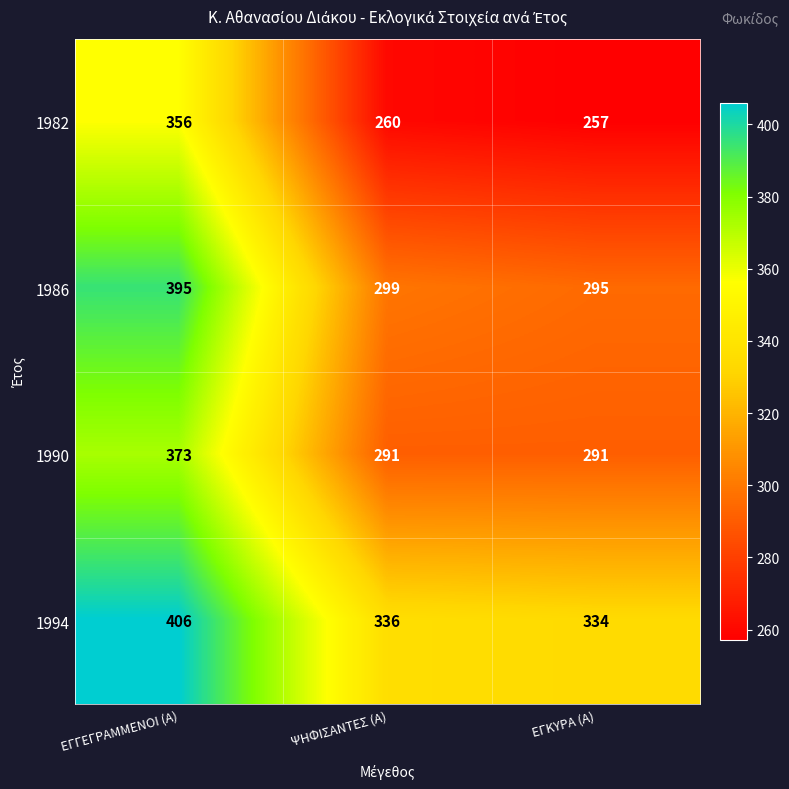

What is the difference between the maximum and minimum values in the 1990 series?

82